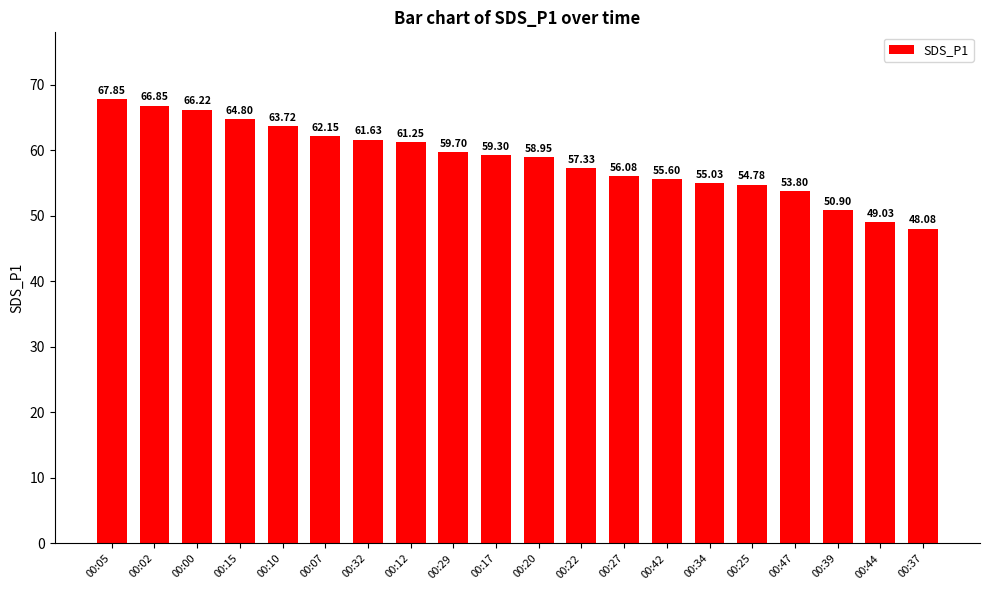

List the labels in order of value, smallest first.

00:37, 00:44, 00:39, 00:47, 00:25, 00:34, 00:42, 00:27, 00:22, 00:20, 00:17, 00:29, 00:12, 00:32, 00:07, 00:10, 00:15, 00:00, 00:02, 00:05